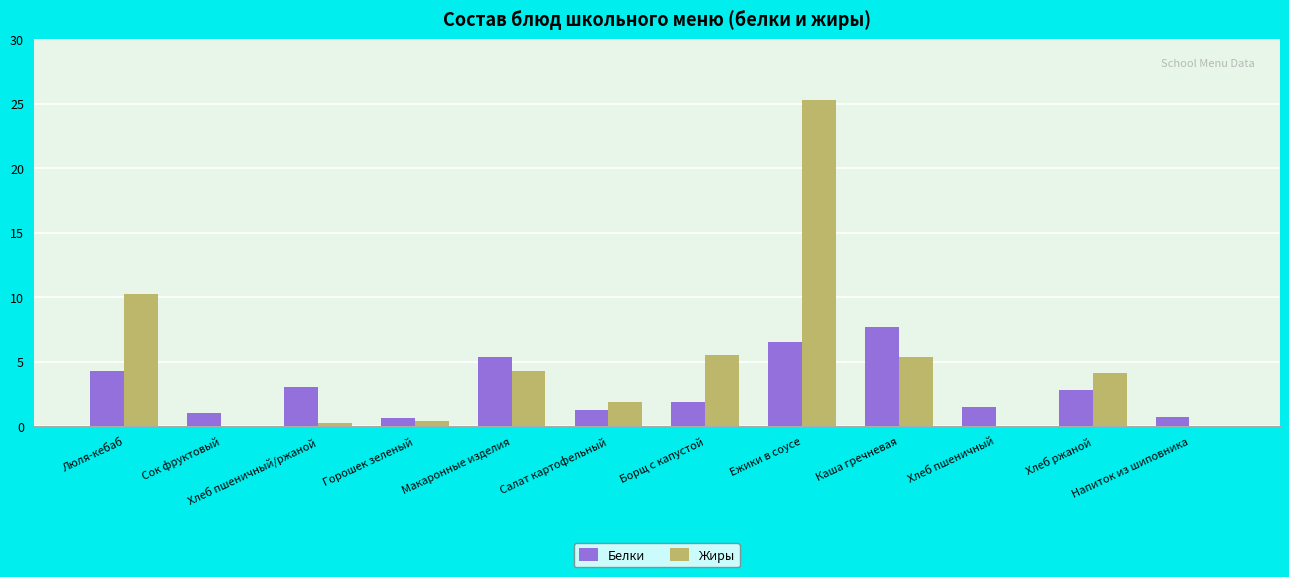

What is the sum of the Жиры values at Салат картофельный and Ежики в соусе?

27.1